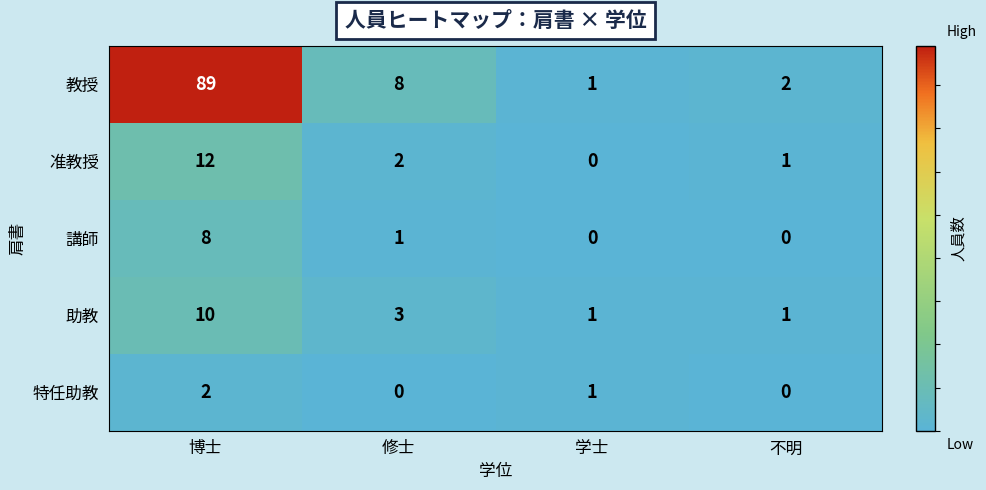

At which category is the sum across all series the highest?

博士